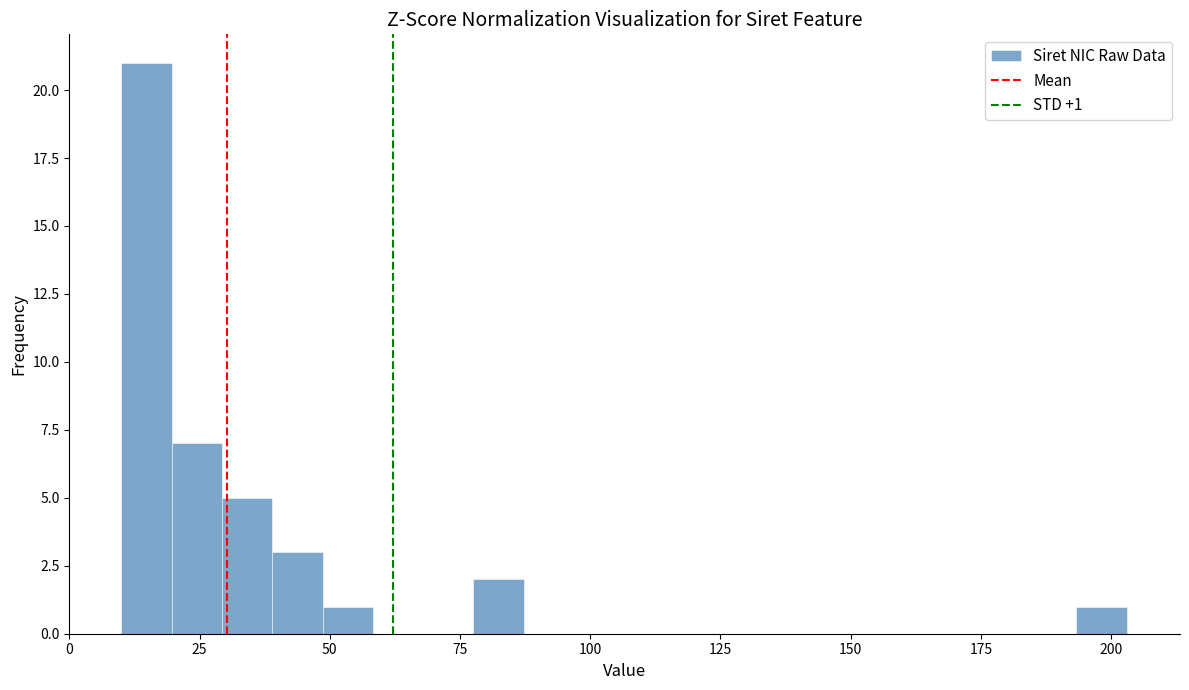

Read against the x-axis, roughly where is the centre of the tallest bar?

15